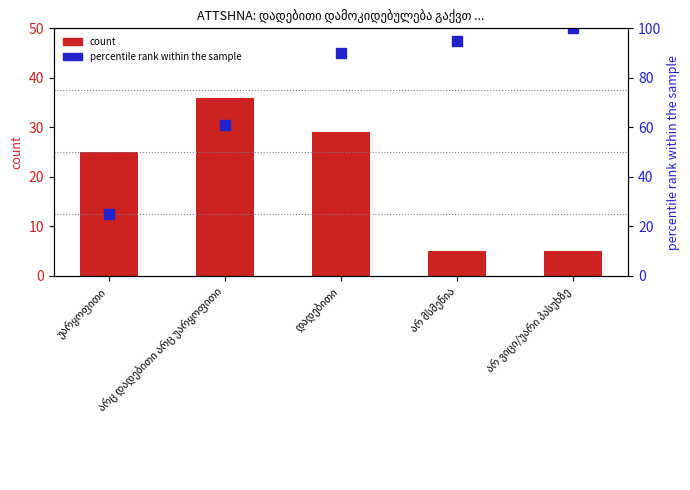

What is the label of the 5th bar from the right?

უარყოფითი